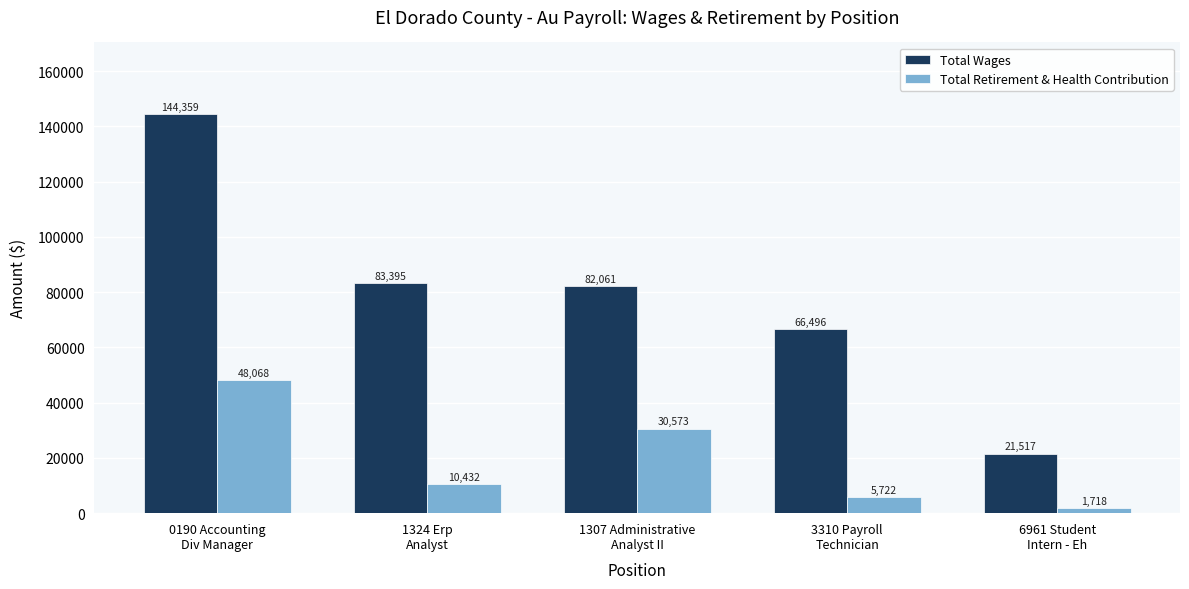

How many bars are there in each group?

2